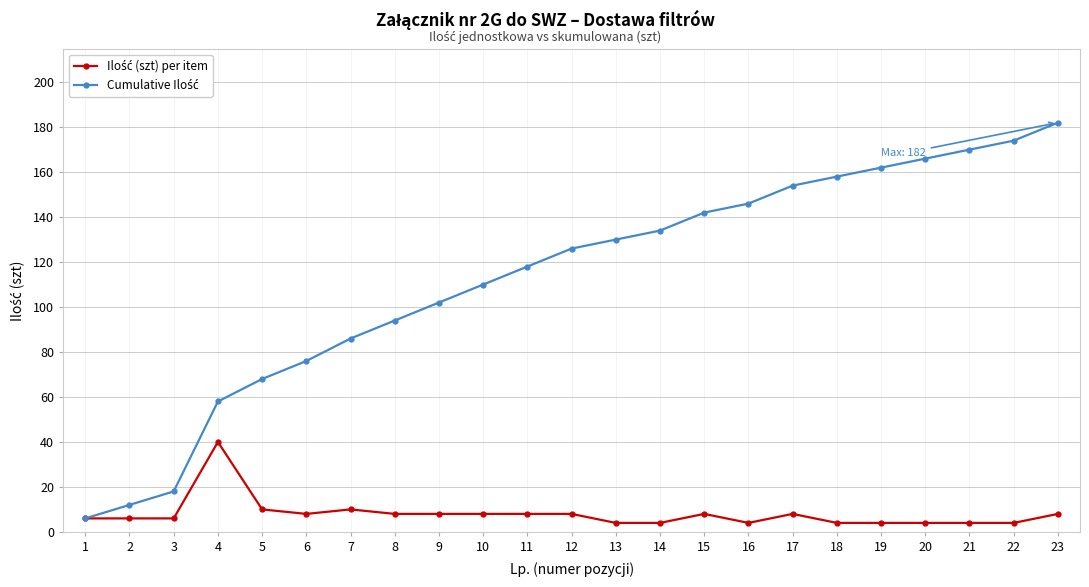

Count the number of categories in the chart.

23